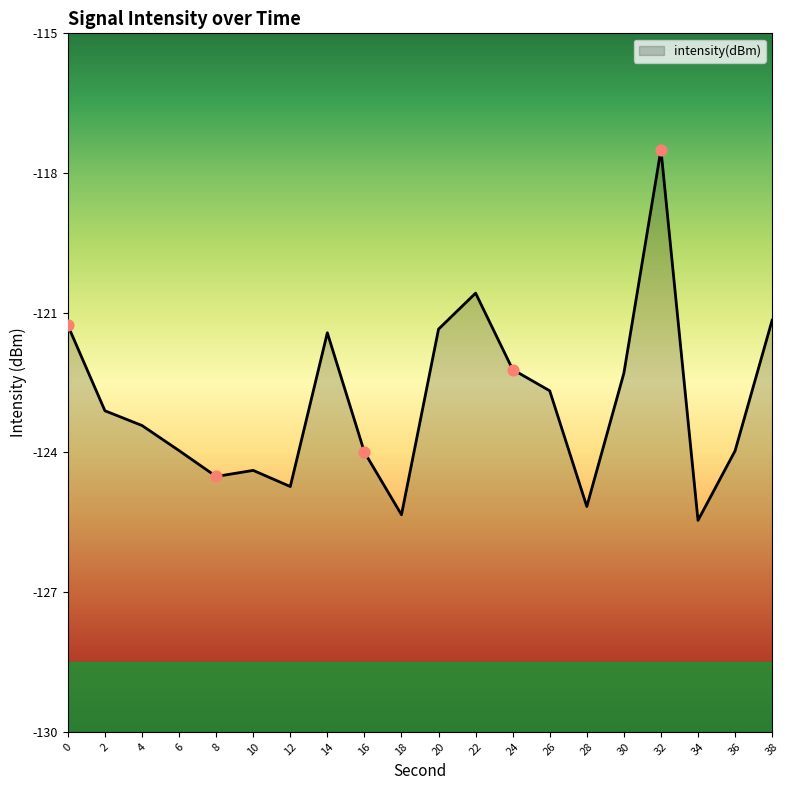

Between 6 and 34, which is larger?

6